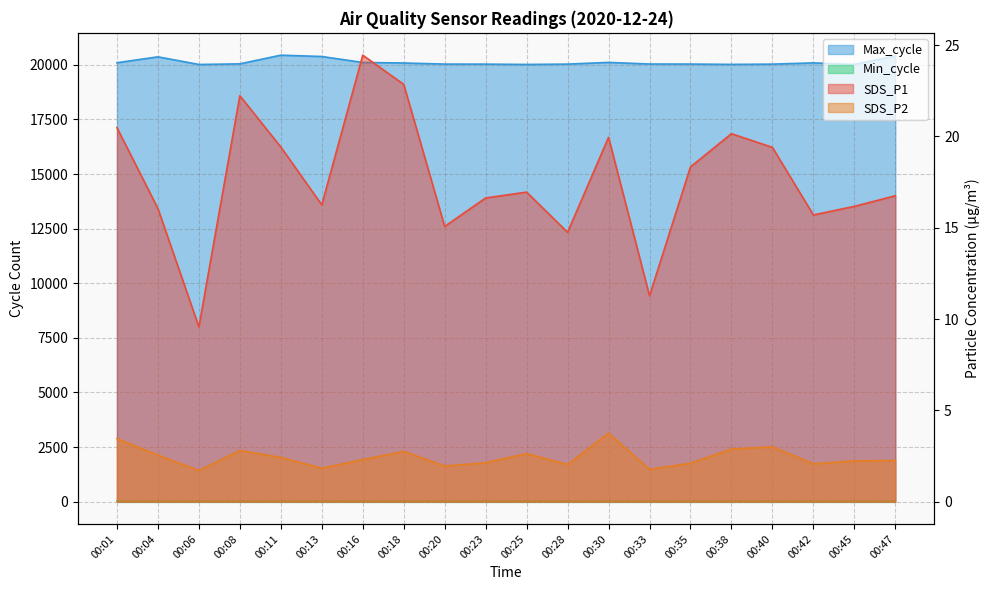

Where is the first local minimum for SDS_P2?

00:06